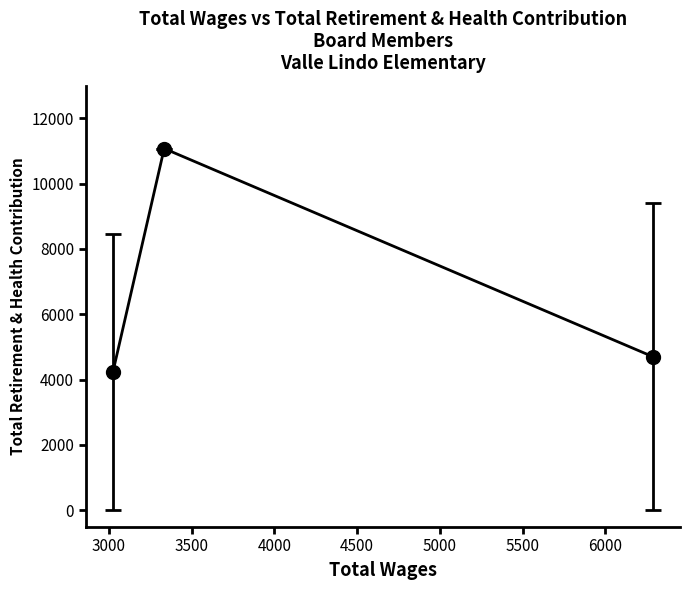

What is the greatest value displayed?

11075